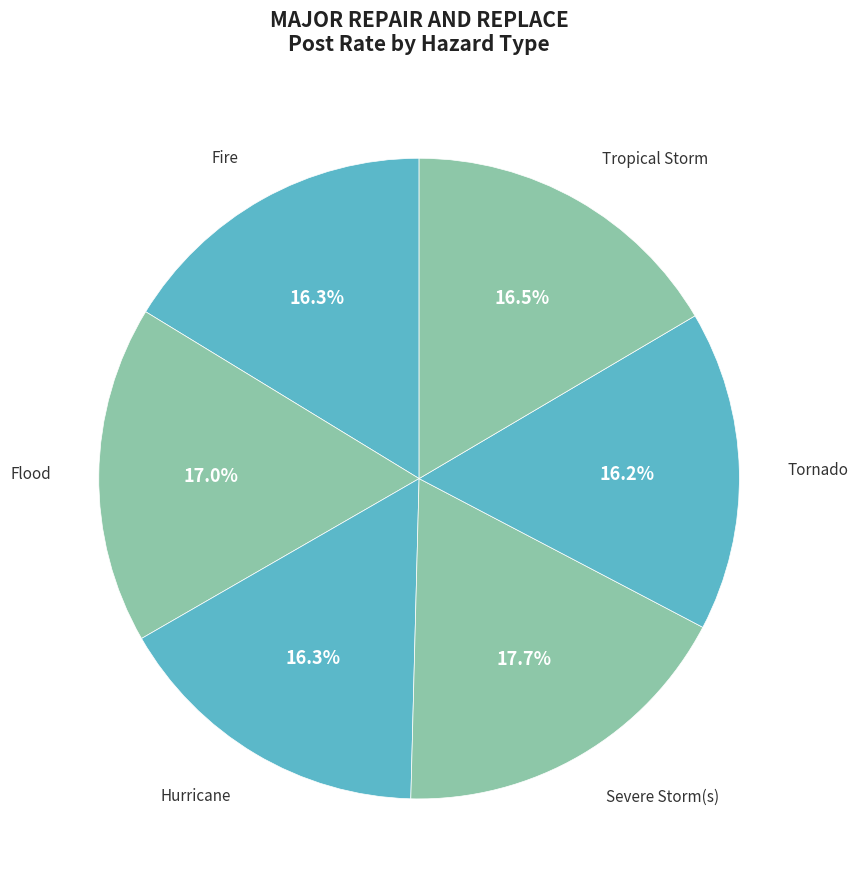

What is the smallest slice in the pie chart?

Tornado